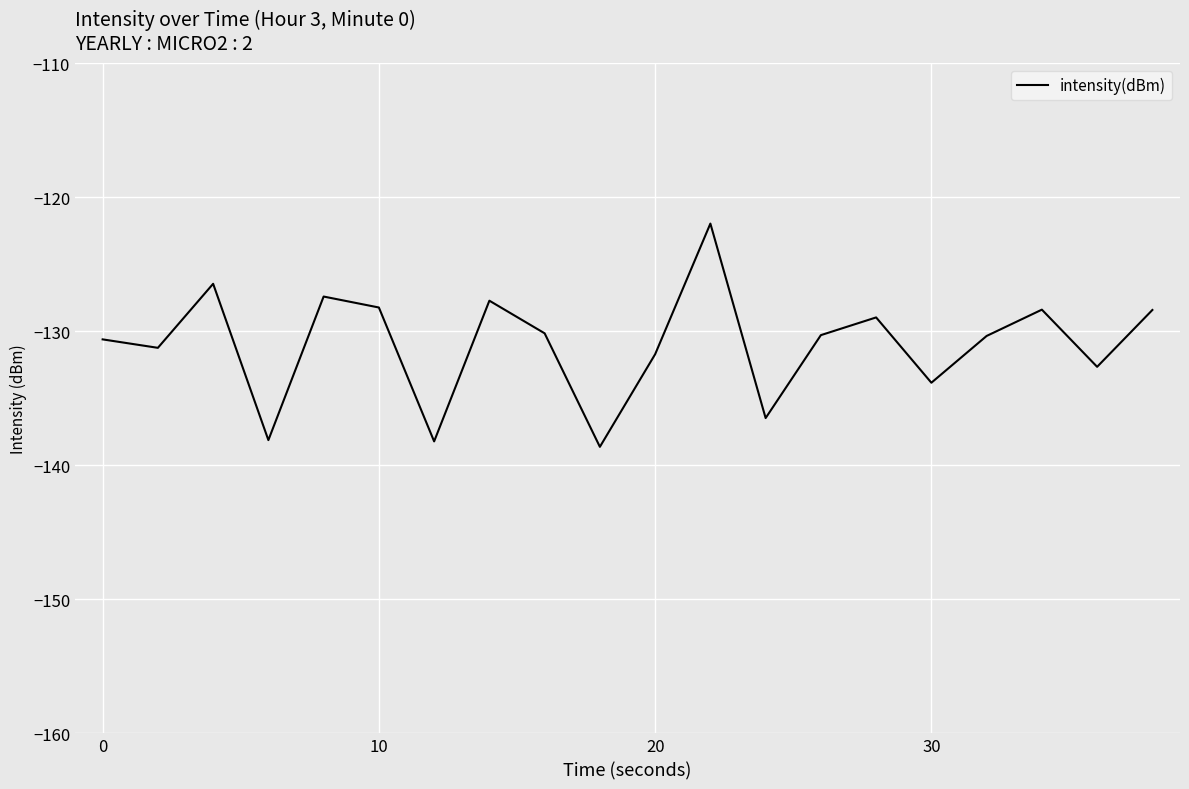

What is the difference between the maximum and minimum values?

16.7